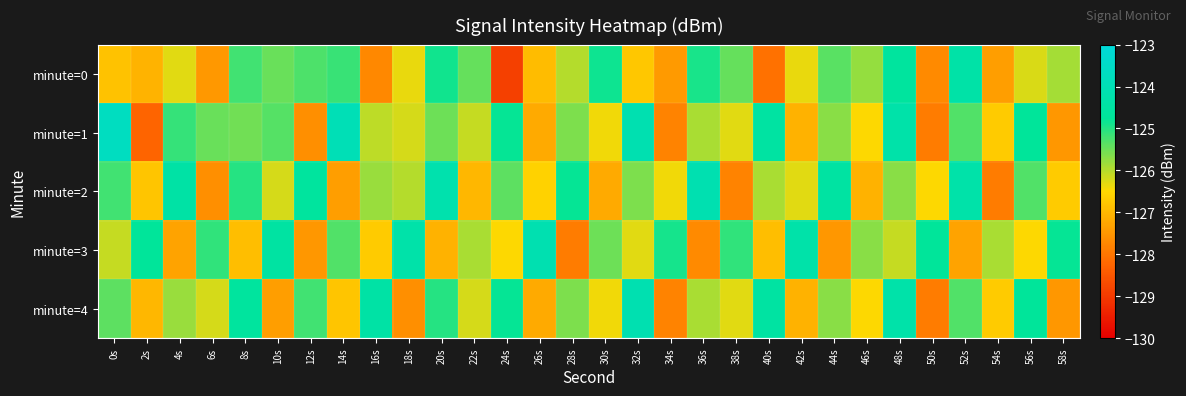

Rank the series at 2s from lowest to highest value.

minute=1, minute=0, minute=4, minute=2, minute=3